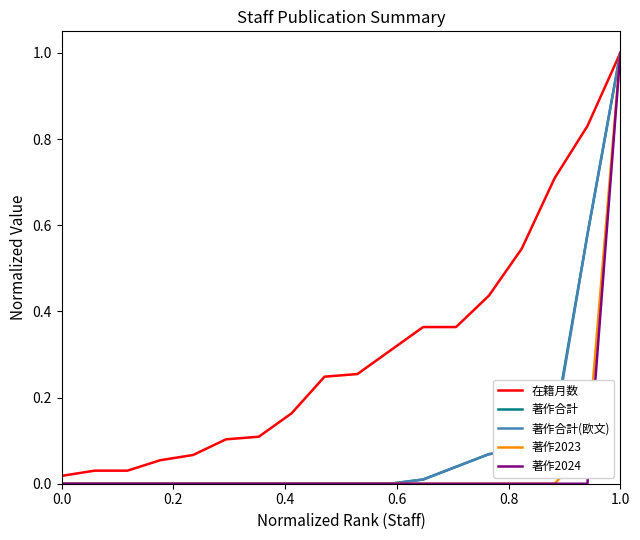

What is the maximum value for 著作合計?

1.0